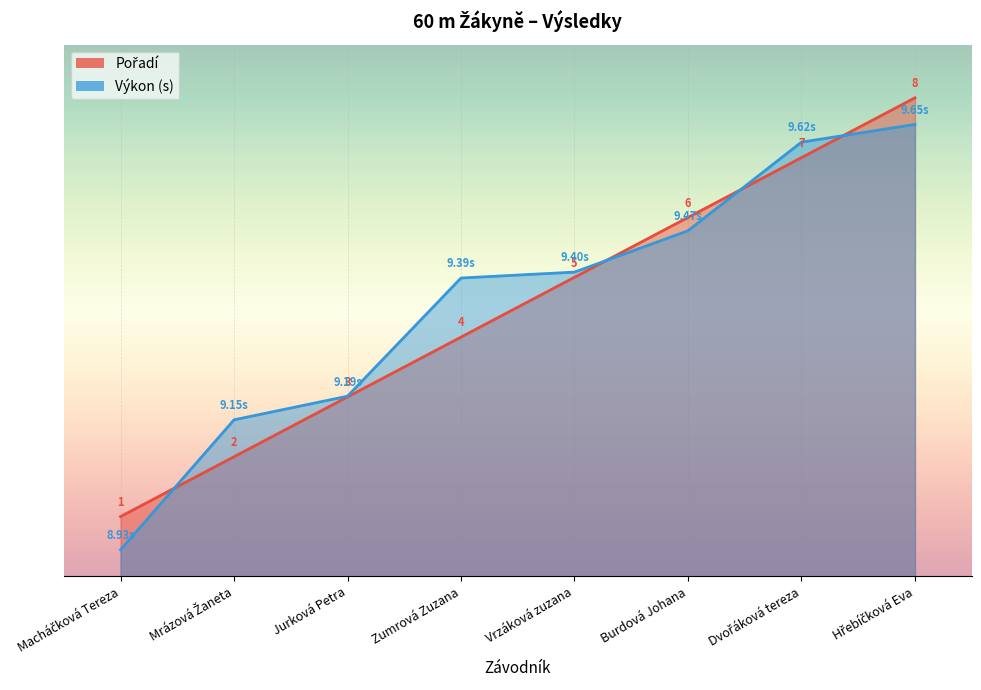

Reading left to right, extract all data points from this chart.

Pořadí: Macháčková Tereza=1.1	Mrázová Žaneta=2.2	Jurková Petra=3.4	Zumrová Zuzana=4.5	Vrzáková zuzana=5.6	Burdová Johana=6.8	Dvořáková tereza=7.9	Hřebíčková Eva=9.0
Výkon: Macháčková Tereza=0.5	Mrázová Žaneta=2.9	Jurková Petra=3.4	Zumrová Zuzana=5.6	Vrzáková zuzana=5.7	Burdová Johana=6.5	Dvořáková tereza=8.2	Hřebíčková Eva=8.5